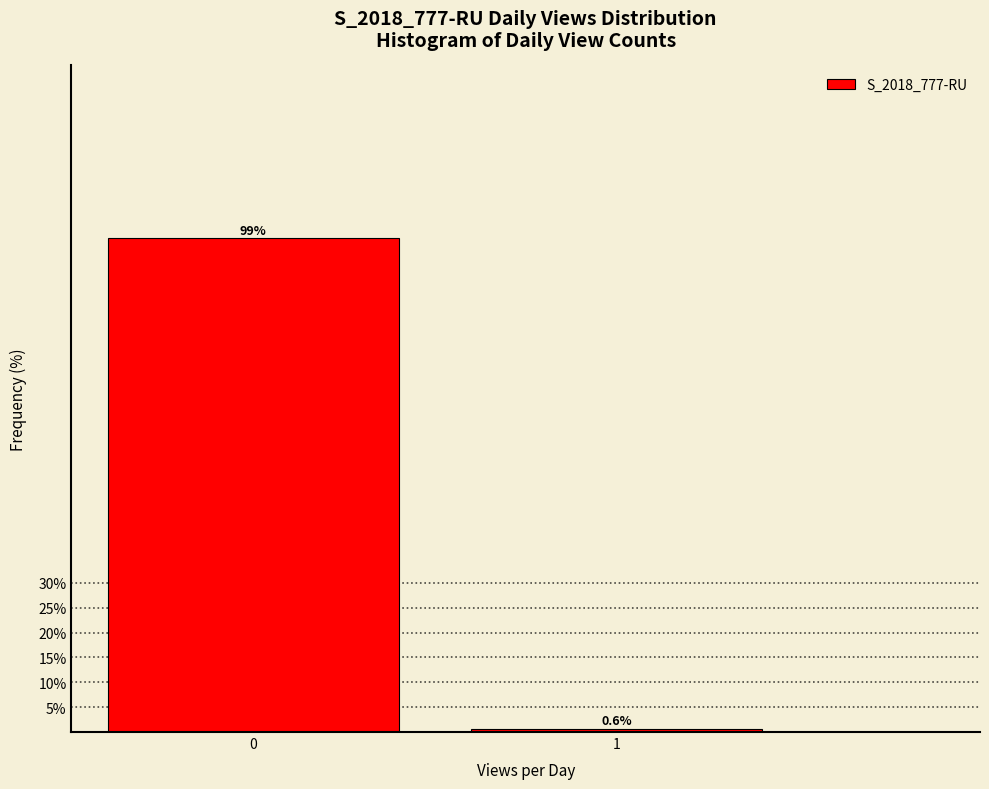

Reading left to right, list all the values displayed in this chart.

0=99.4	1=0.6